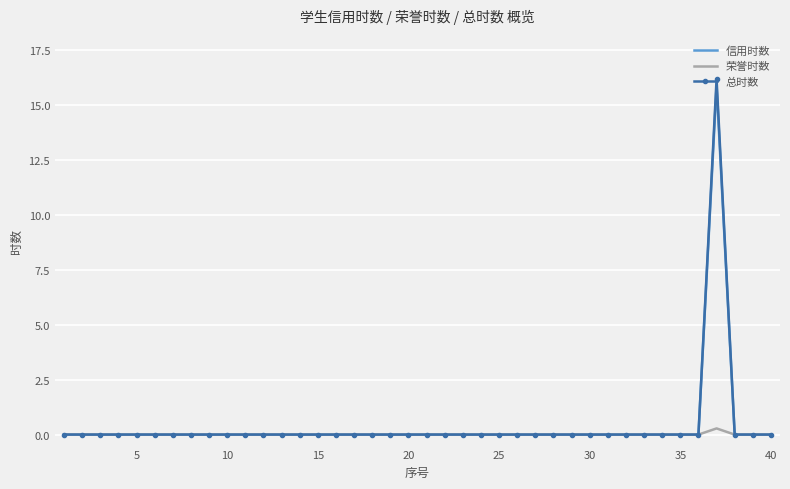

Which series has the widest spread of values?

总时数